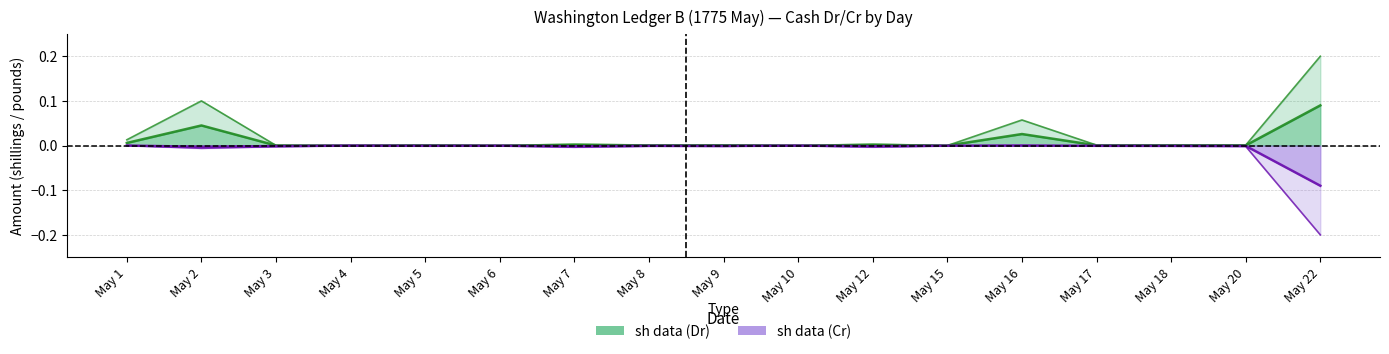

True or false: £ data (Cr) and £ data (Dr) cross at least once.

False